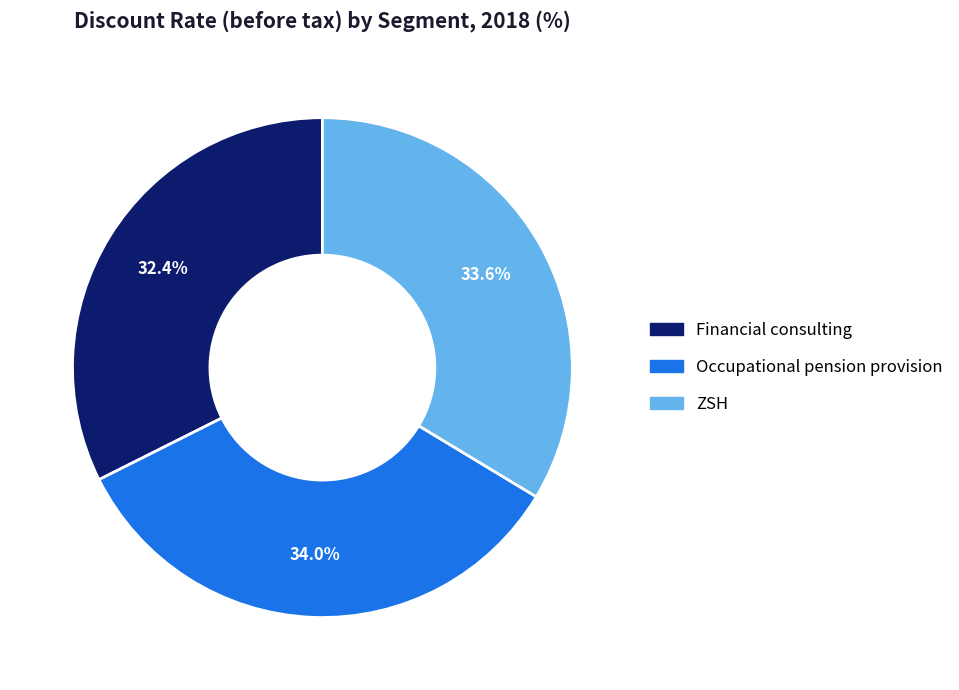

Count the number of slices in the pie.

3